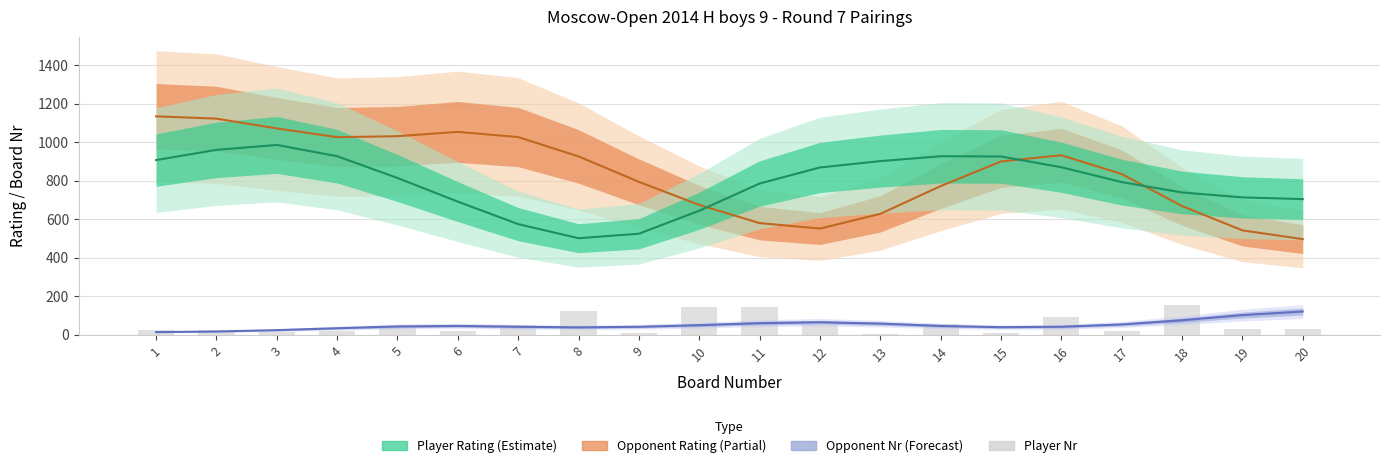

Which series has the largest range (max minus min)?

Opponent_Rating